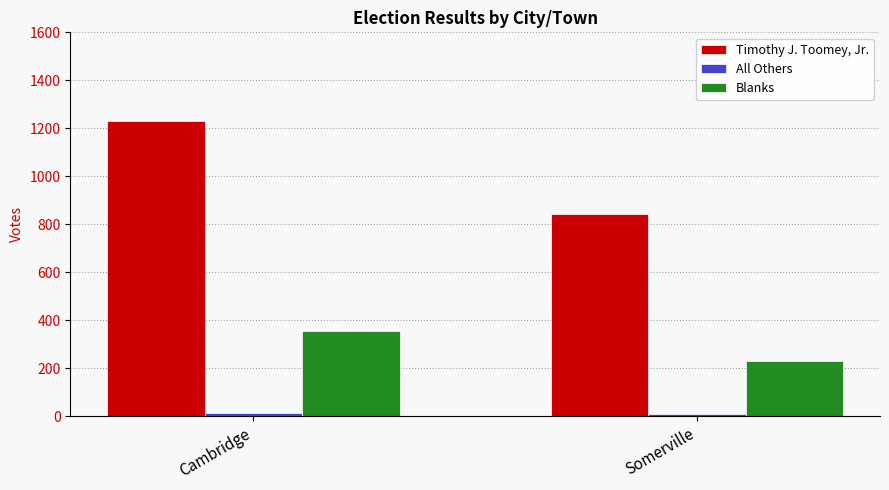

The value of Blanks at Somerville is 409. True or false?

False